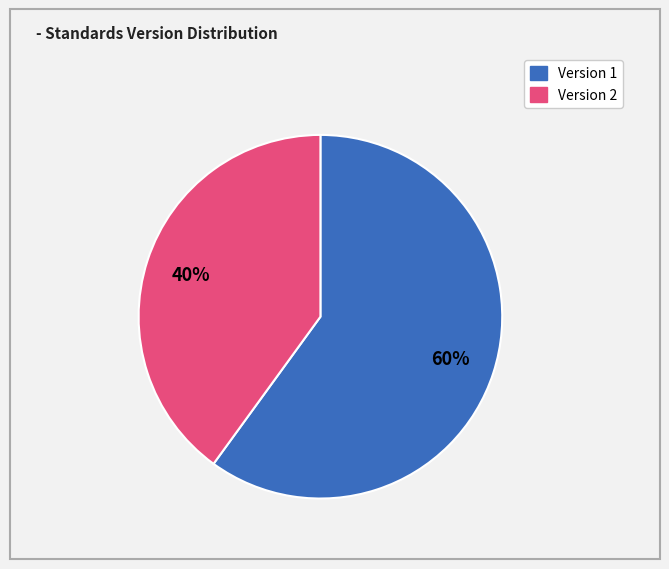

Does any single category account for the majority?

Yes